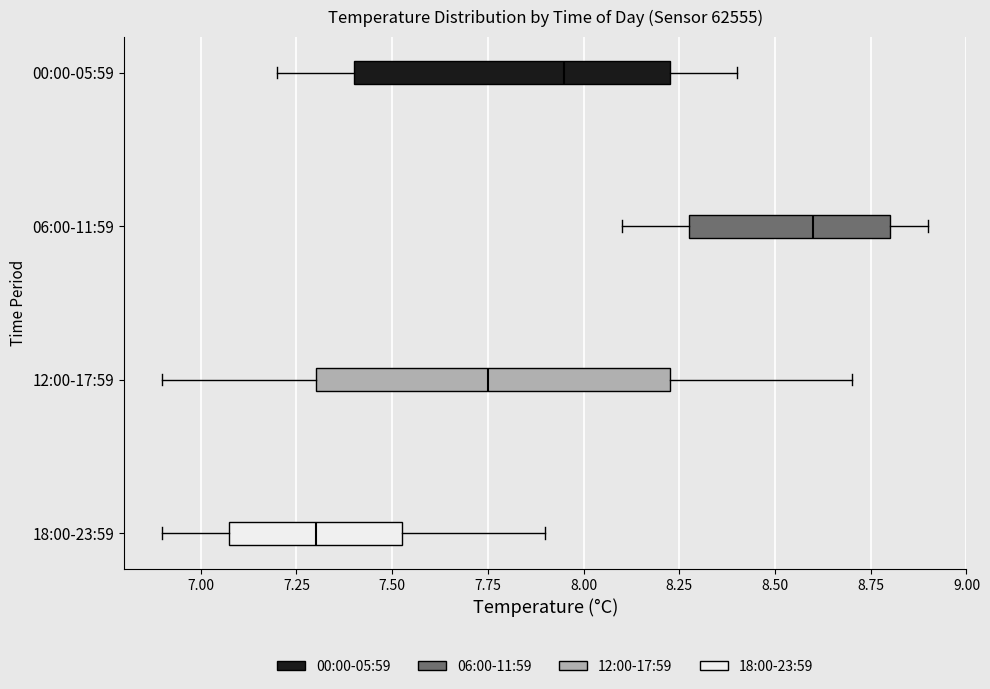

Reading bottom to top, read every box against the x-axis: the position of its median line, the range the box covers, and the ends of its whiskers. The values are not printed on the chart, so give them approximately, as read against the axis.

18:00-23:59: median 7.30, box 7.10 to 7.55, whiskers 6.90 to 7.90
12:00-17:59: median 7.75, box 7.30 to 8.25, whiskers 6.90 to 8.70
06:00-11:59: median 8.60, box 8.30 to 8.80, whiskers 8.10 to 8.90
00:00-05:59: median 7.95, box 7.40 to 8.25, whiskers 7.20 to 8.40